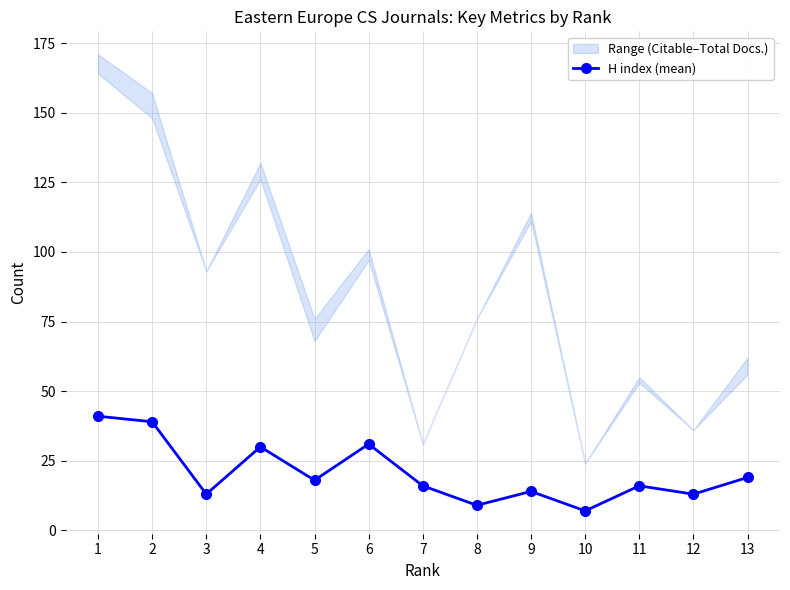

Approximately how many times larger is the value at 2 compared to 3?

3.0